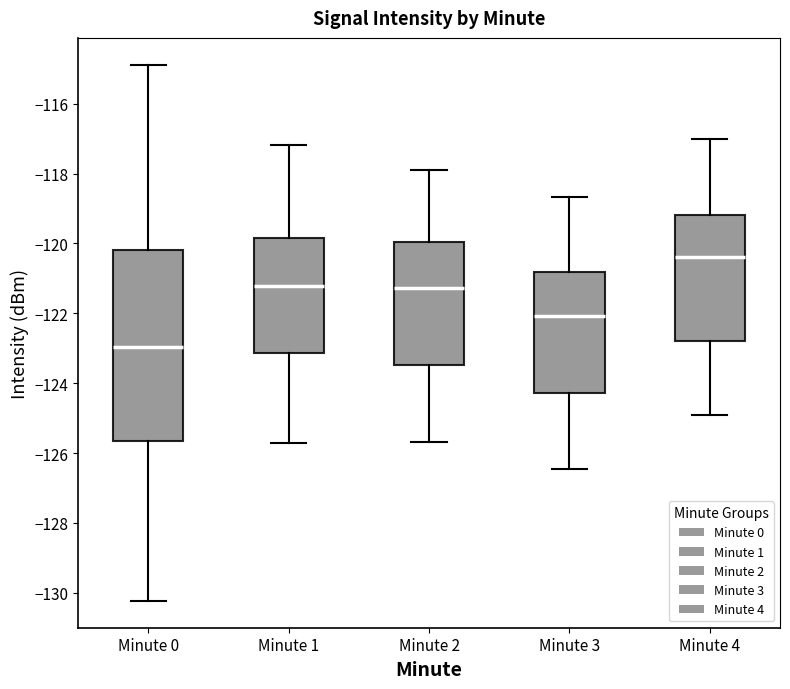

Which box has the highest median line?

Minute 4